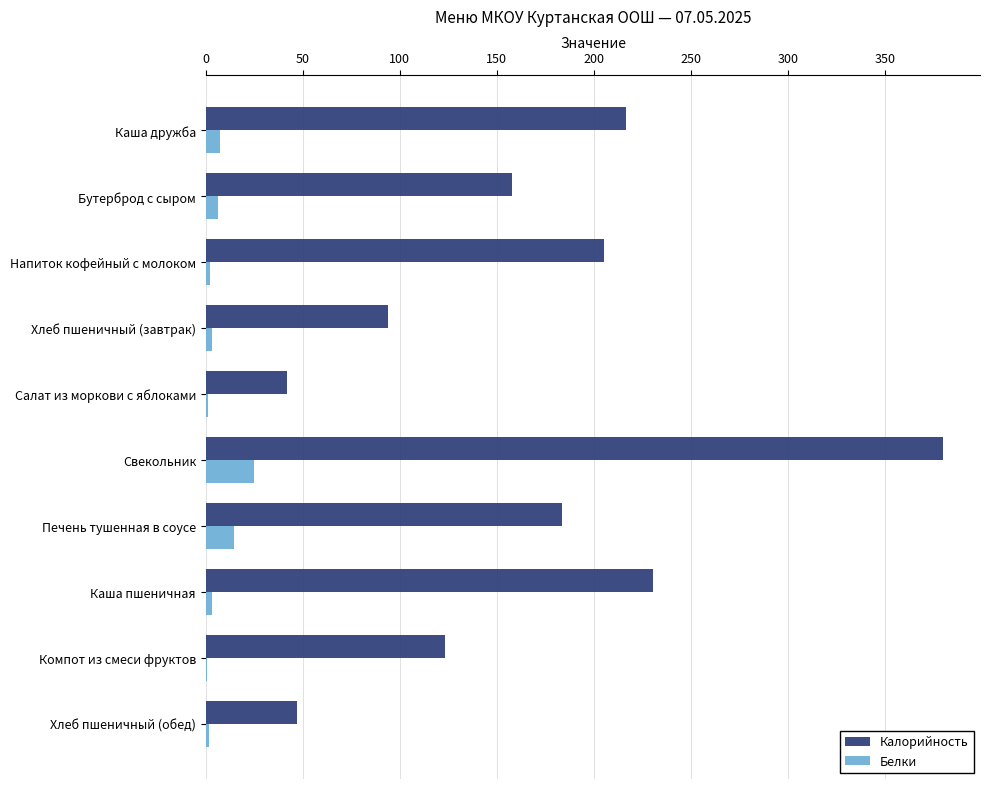

What is the maximum value for Белки?

25.1